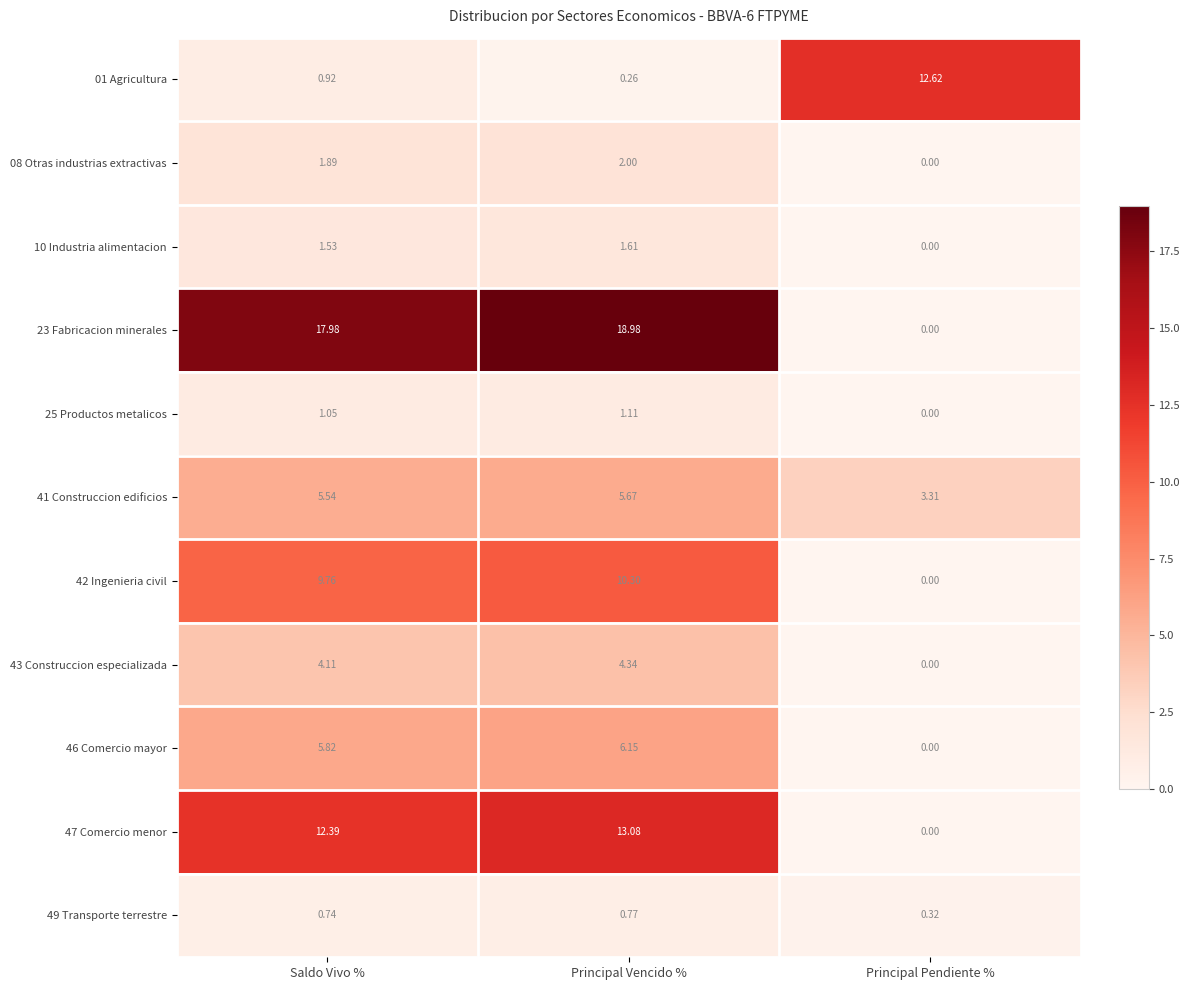

Where is 46 Comercio mayor nearest to the value 3?

Saldo Vivo %